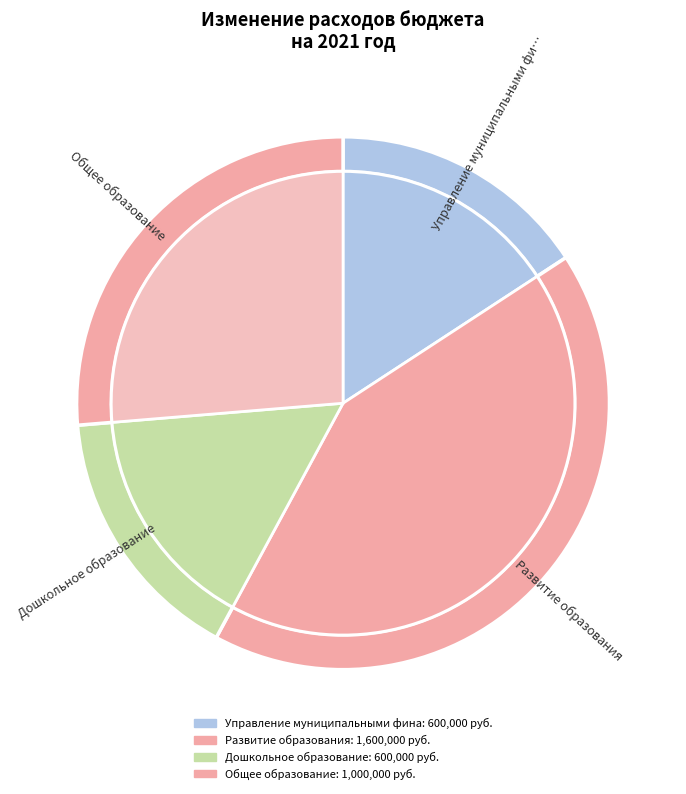

To the nearest percent, what is the difference between the largest and smallest slice percentages?

26%